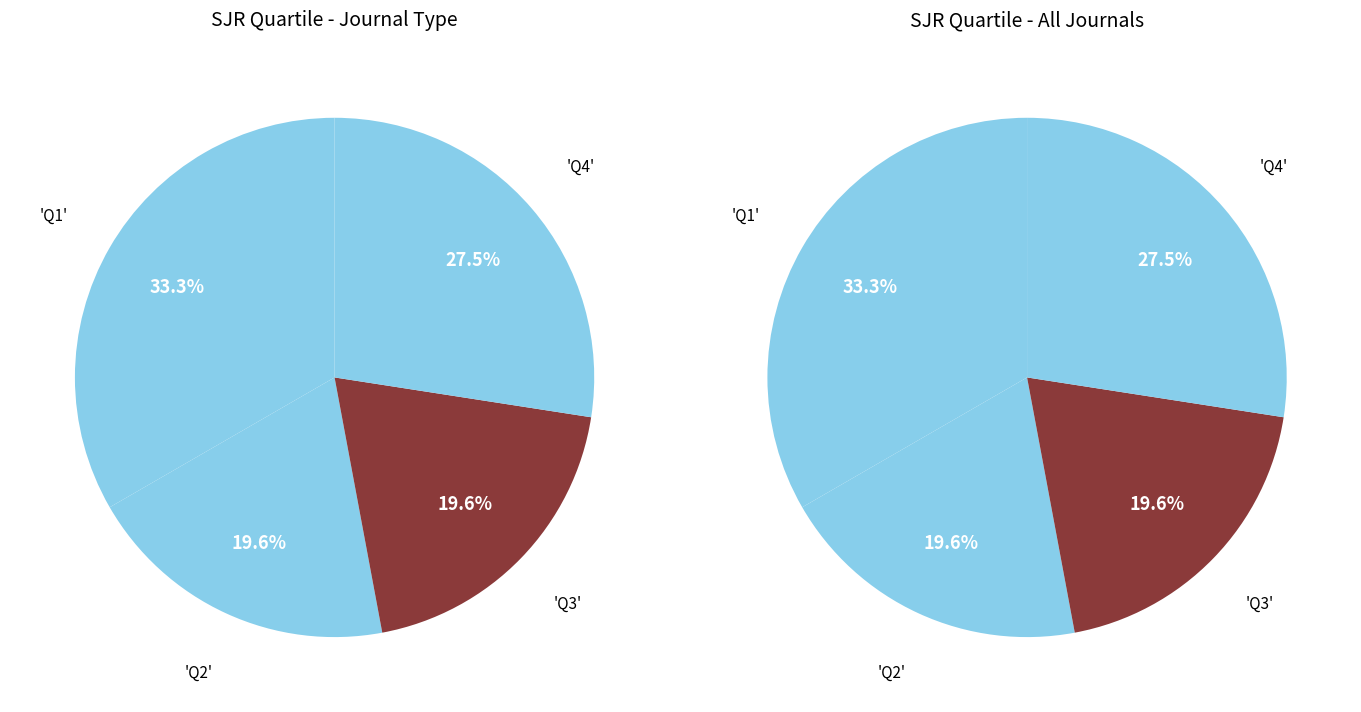

Count the number of slices in the pie.

4